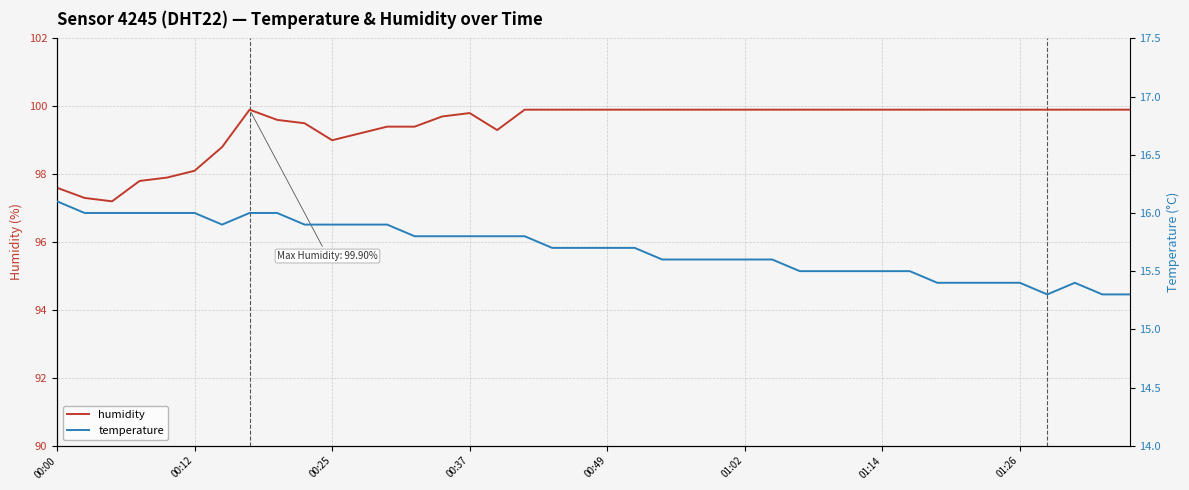

What is the lowest value of the humidity series?

97.2